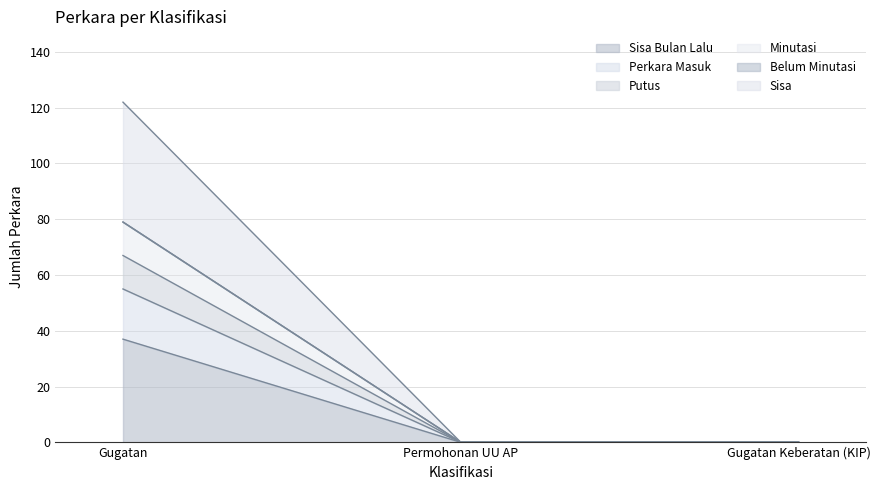

The value of Minutasi at Gugatan is 44. True or false?

False